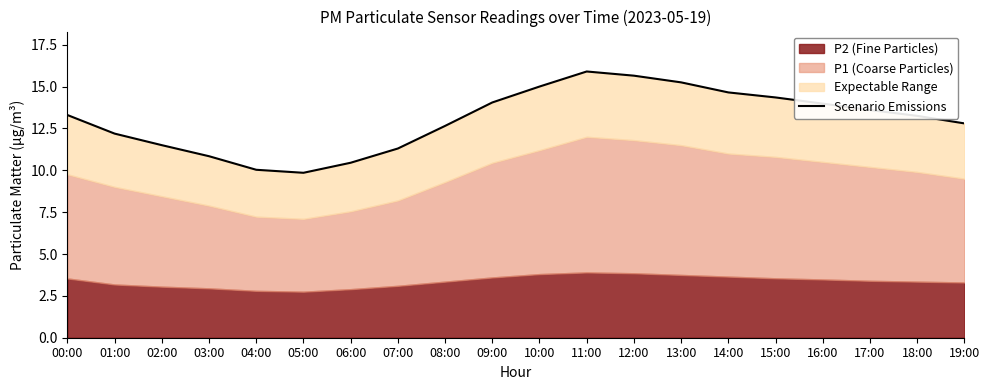

At which label does the data first exceed 13?

00:00